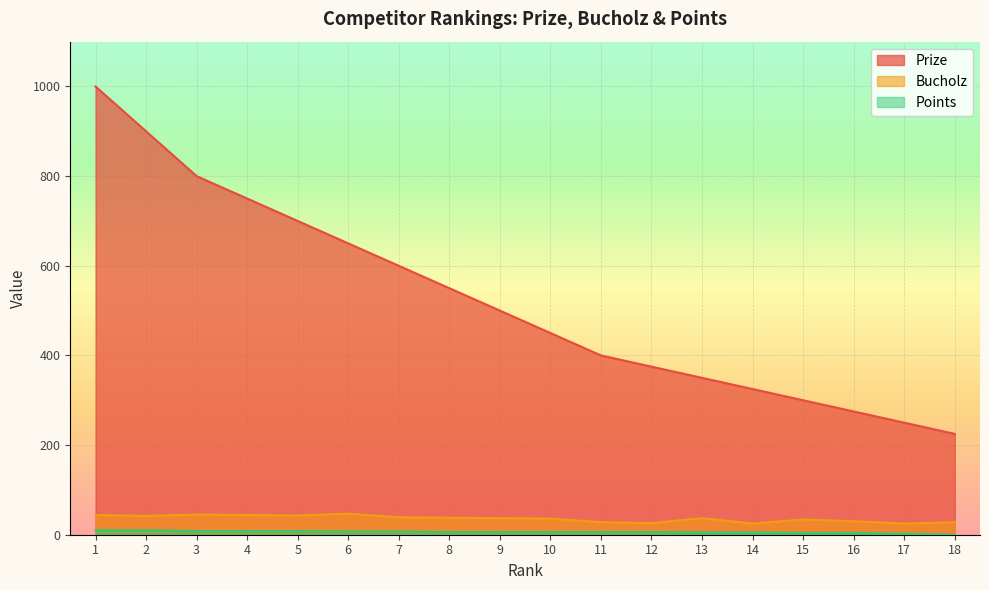

What is the maximum value for Prize?

1000